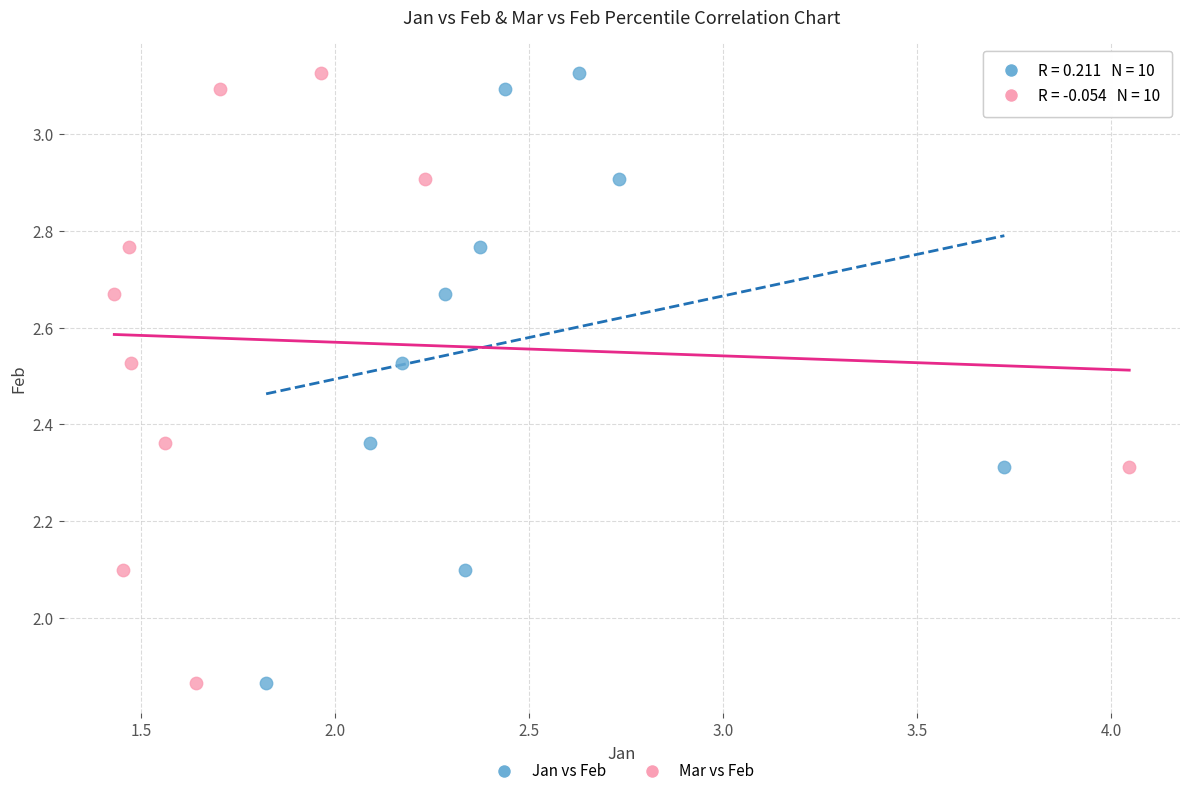

What are all the series names shown in the legend?

Jan vs Feb, Mar vs Feb